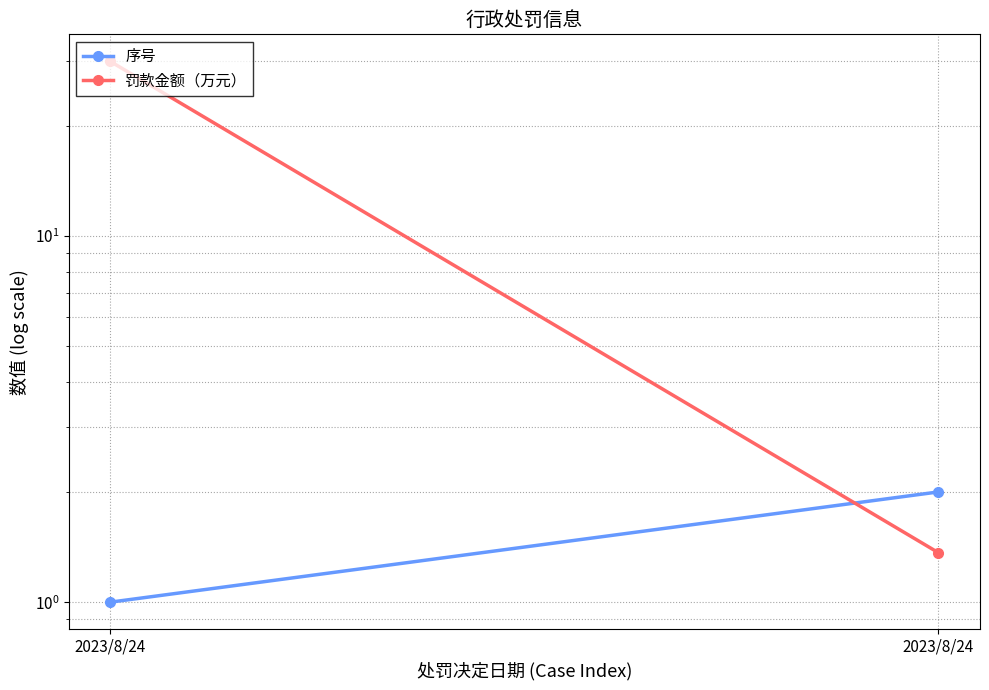

Which category has the highest value in the 序号 series?

2023/8/24